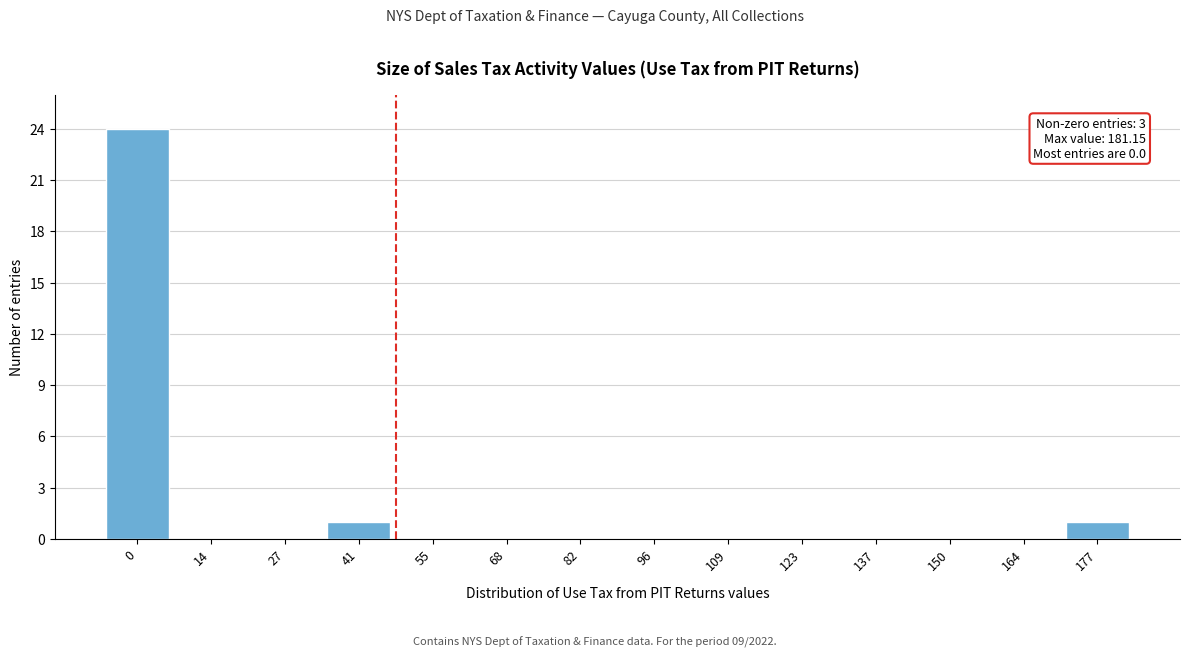

Reading left to right, what are all the values shown in this chart?

0=24	14=0	27=0	41=1	55=0	68=0	82=0	96=0	109=0	123=0	137=0	150=0	164=0	177=1